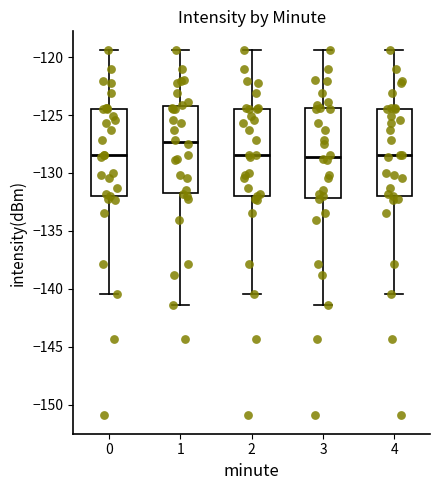

Reading left to right, read every box against the y-axis: the position of its median line, the range the box covers, and the ends of its whiskers. The values are not printed on the chart, so give them approximately, as read against the axis.

0: median -128.5, box -132.0 to -124.5, whiskers -140.5 to -119.5
1: median -127.5, box -131.5 to -124.0, whiskers -141.5 to -119.5
2: median -128.5, box -132.0 to -124.5, whiskers -140.5 to -119.5
3: median -128.5, box -132.0 to -124.5, whiskers -141.5 to -119.5
4: median -128.5, box -132.0 to -124.5, whiskers -140.5 to -119.5